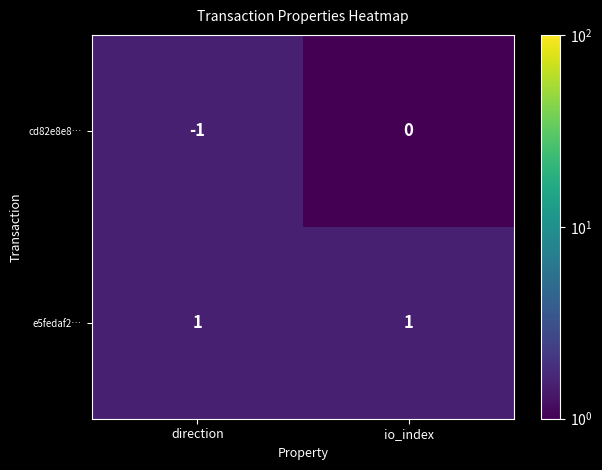

At which label is cd82e8e8… closest to 0?

io_index